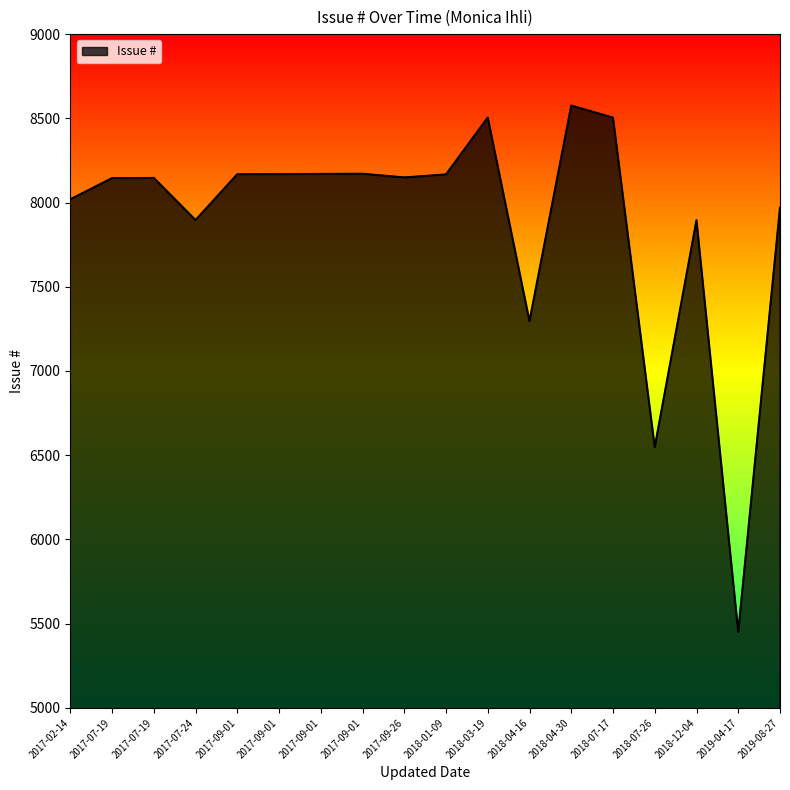

What is the smallest value displayed?

5451